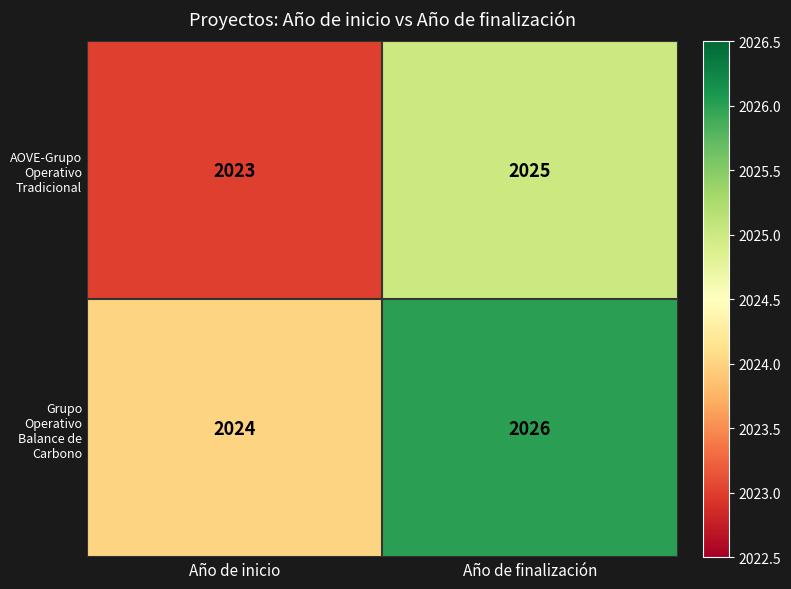

At which category is the sum across all series the highest?

Año de finalización